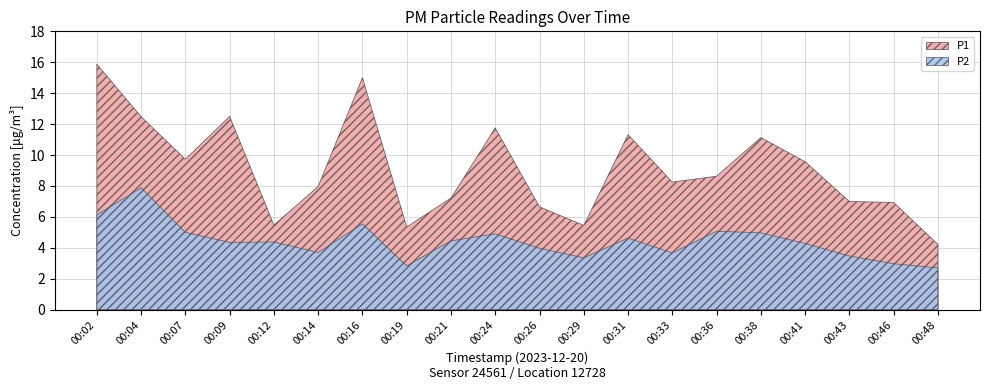

Reading left to right, extract all data points from this chart.

P1: 00:02=15.9	00:04=12.5	00:07=9.7	00:09=12.5	00:12=5.5	00:14=8.0	00:16=15.0	00:19=5.3	00:21=7.2	00:24=11.8	00:26=6.7	00:29=5.5	00:31=11.3	00:33=8.2	00:36=8.6	00:38=11.1	00:41=9.6	00:43=7.0	00:46=6.9	00:48=4.2
P2: 00:02=6.1	00:04=7.9	00:07=5.0	00:09=4.3	00:12=4.4	00:14=3.7	00:16=5.5	00:19=2.8	00:21=4.5	00:24=4.9	00:26=4.0	00:29=3.4	00:31=4.6	00:33=3.7	00:36=5.1	00:38=5.0	00:41=4.3	00:43=3.5	00:46=3.0	00:48=2.7